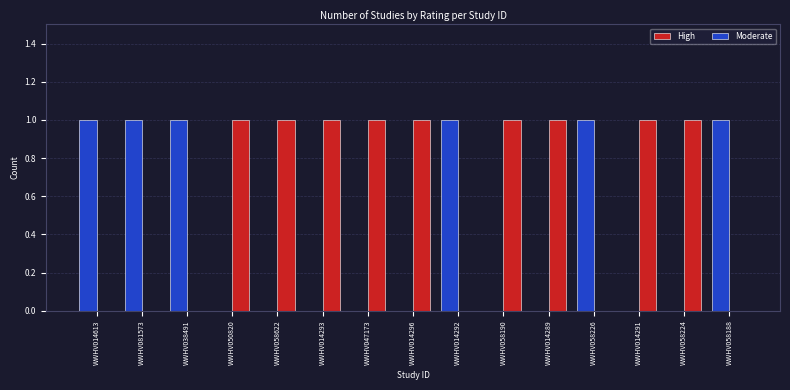

Which series has the largest total across all categories?

High